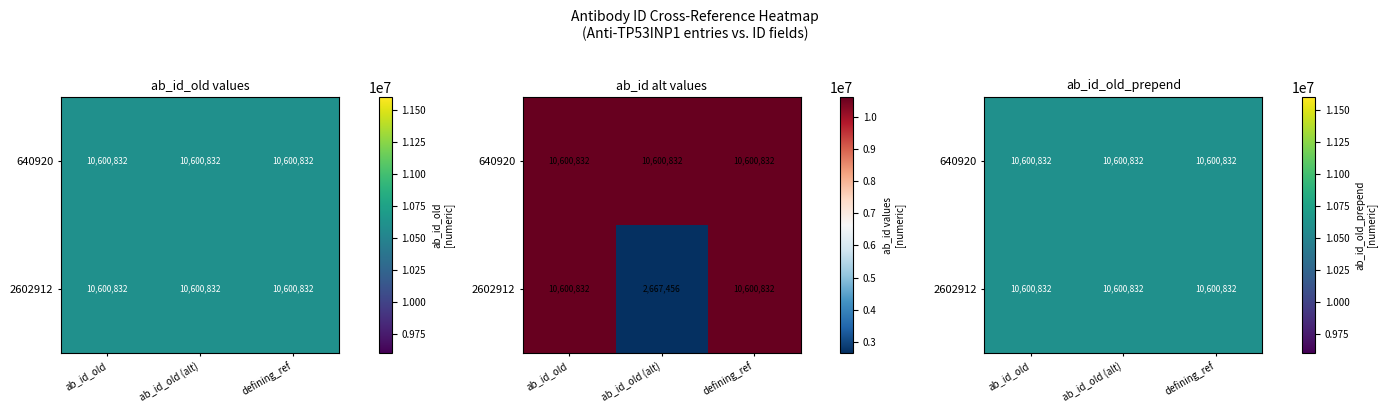

What is the difference between the maximum and minimum values?

7933376